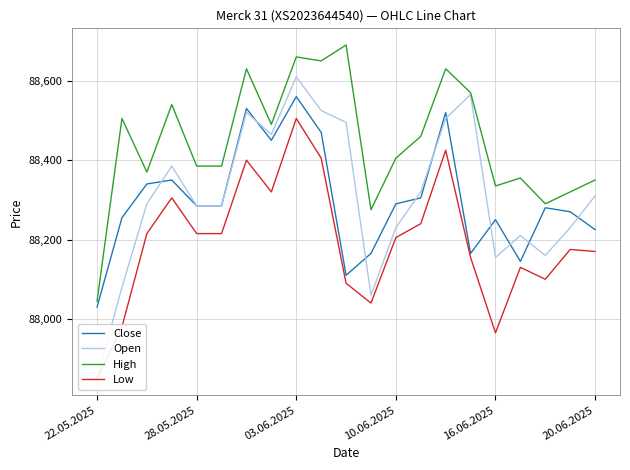

Rank the series at 6 from highest to lowest value.

High, Close, Open, Low